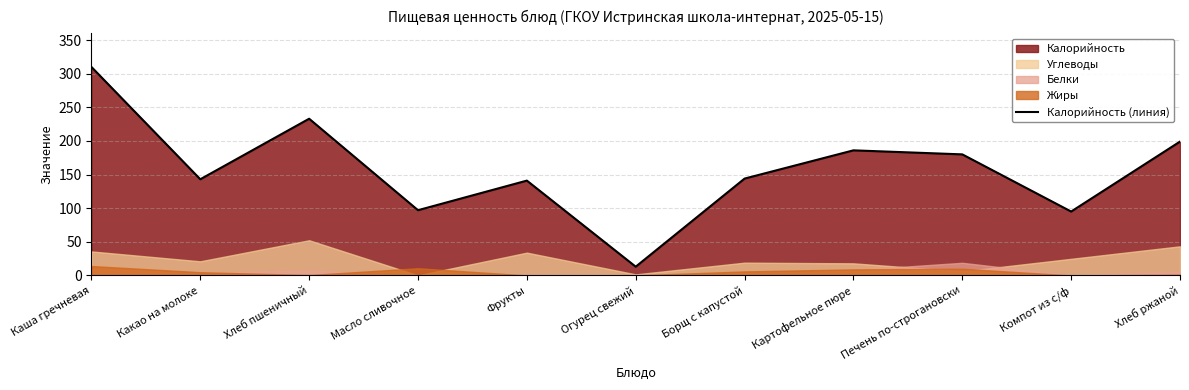

What is the average value?

158